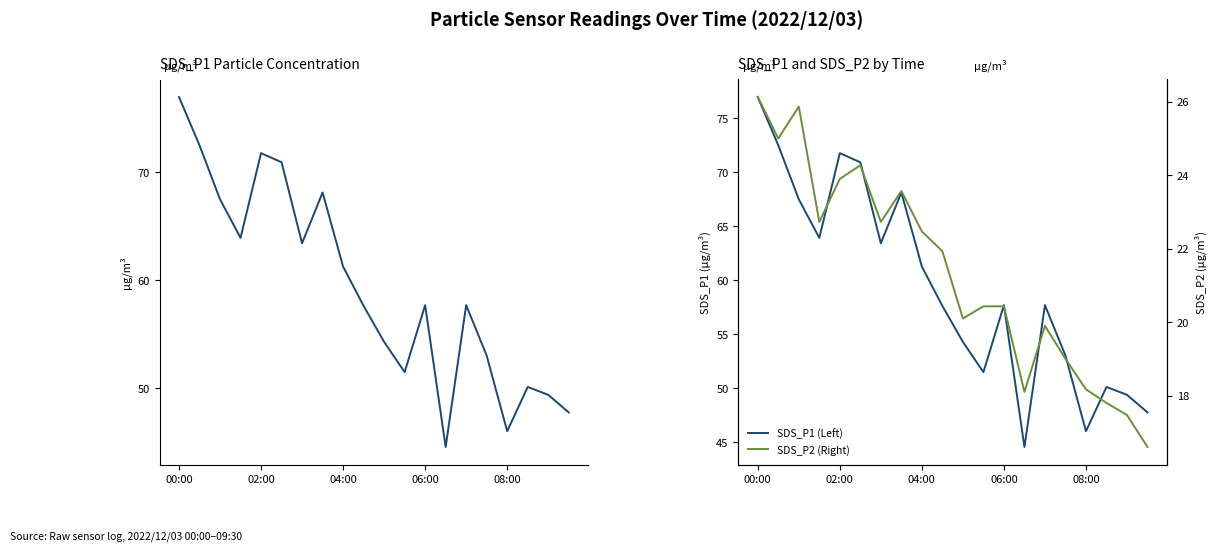

What position from the left is 6?

7